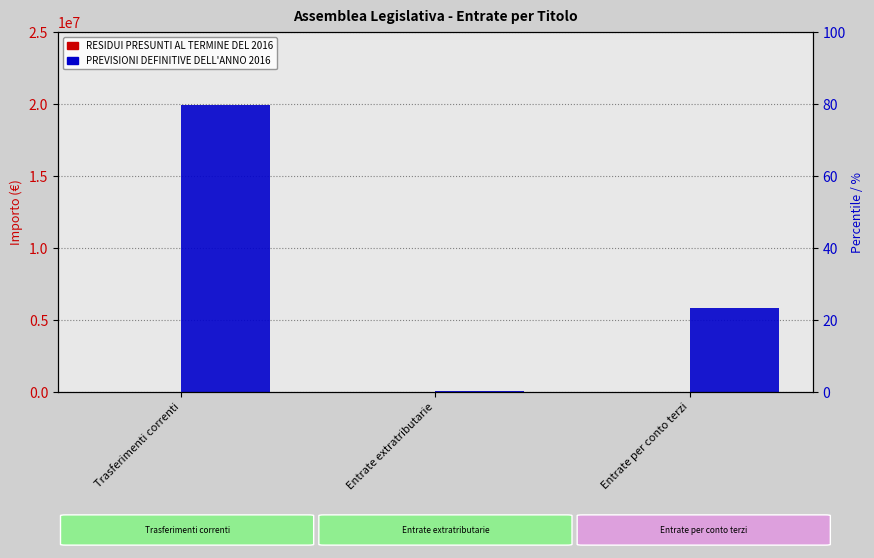

Which category has the lowest value in the PREVISIONI DEFINITIVE DELL ANNO 2016 series?

Entrate extratributarie